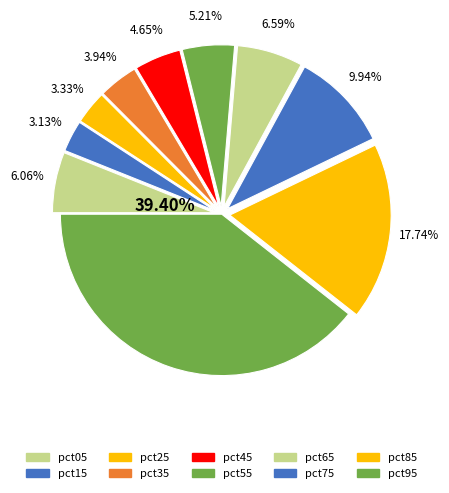

What percentage is NOT represented by pct75?

90.1%